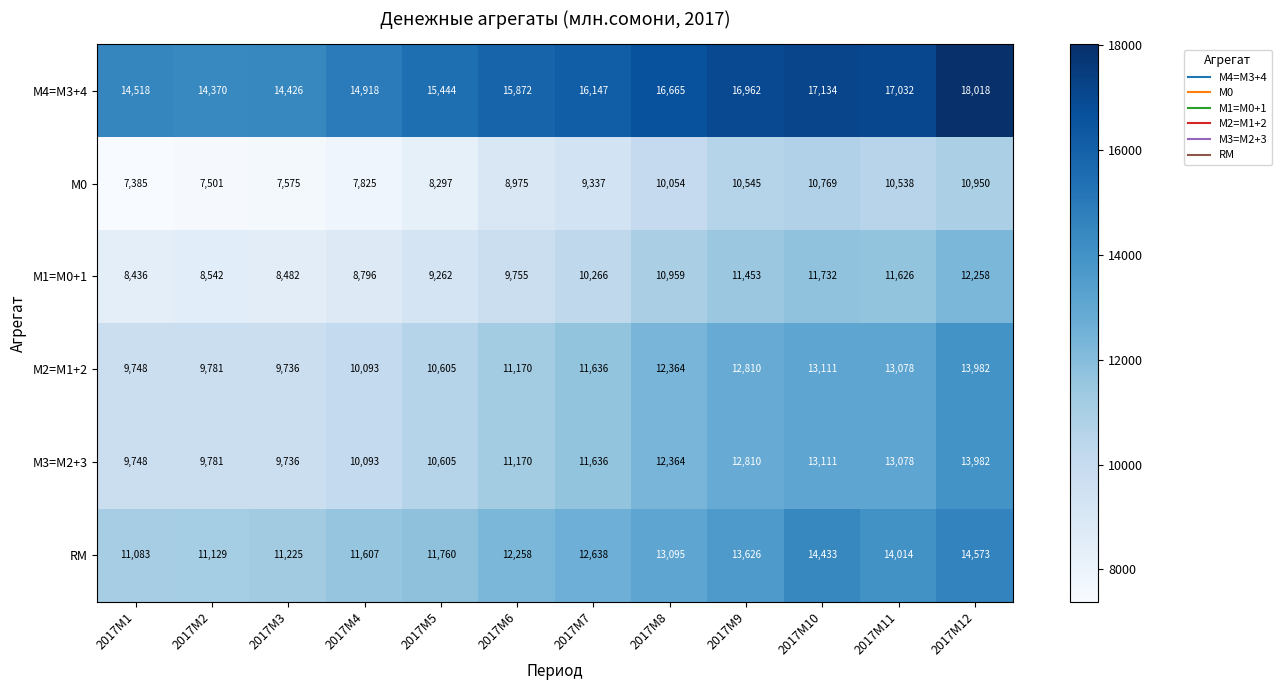

Which series has the largest total across all categories?

М4=M3+4